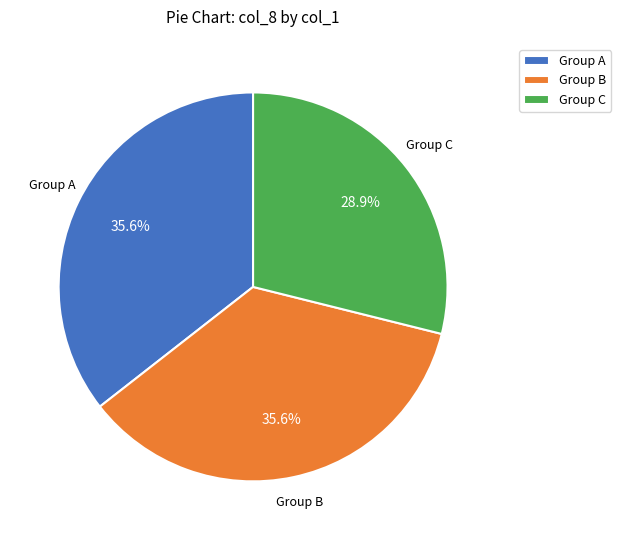

Is there a majority slice in this chart?

No